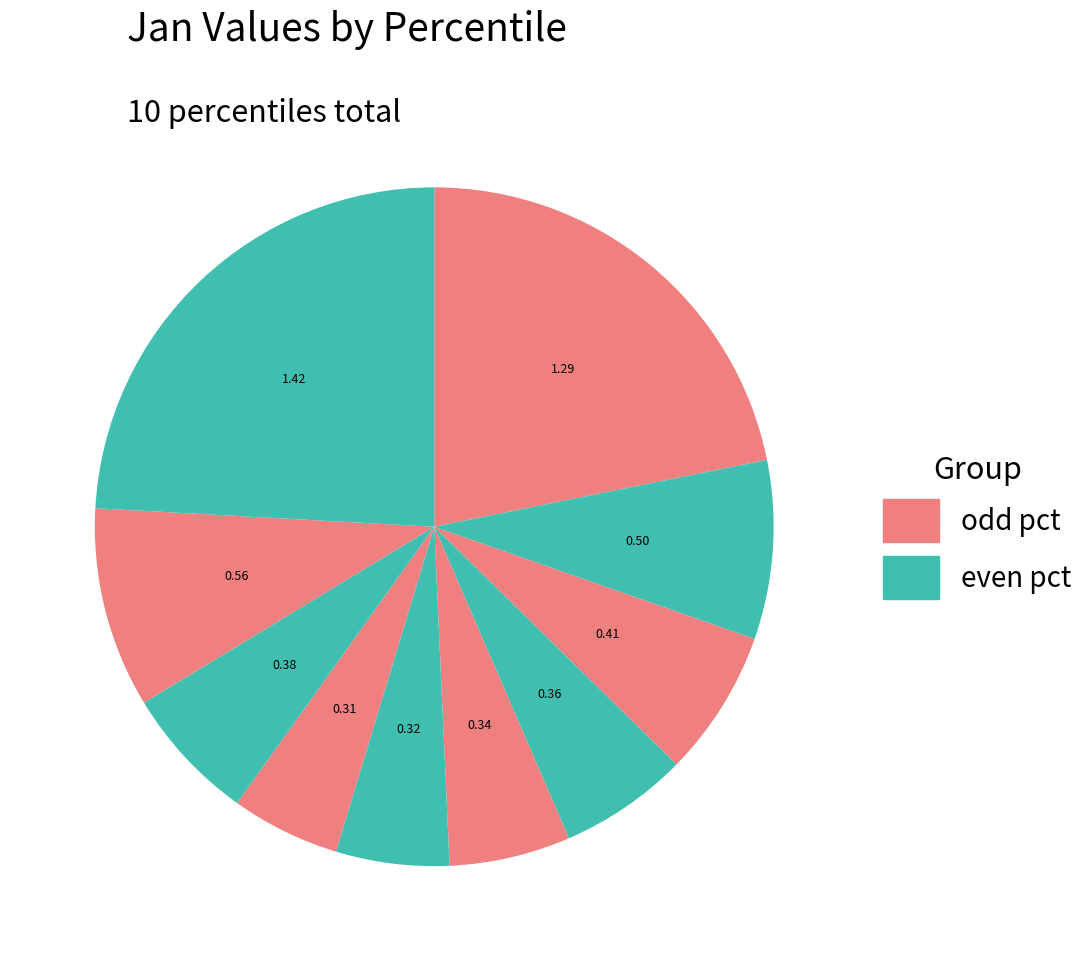

What is the largest slice in the pie chart?

pct95